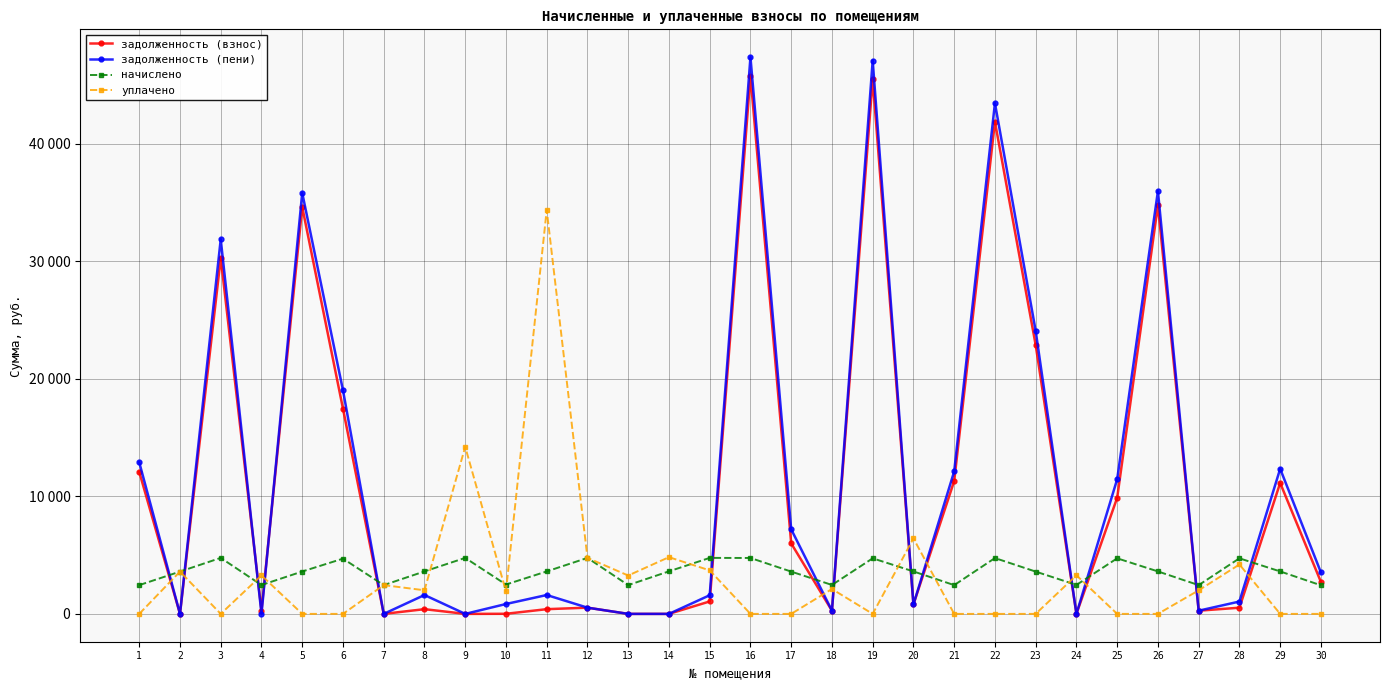

Reading left to right, list all the values displayed in this chart.

задолженность (взнос): 1=12086.9	2=0.0	3=30298.3	4=272.1	5=34633.3	6=17467.8	7=0.0	8=401.6	9=0.0	10=8.0	11=401.6	12=529.6	13=0.0	14=0.0	15=1059.2	16=45799.4	17=6000.0	18=273.6	19=45522.2	20=802.4	21=11309.3	22=41886.1	23=22884.0	24=0.0	25=9887.9	26=34782.5	27=272.0	28=525.6	29=11144.4	30=2717.8
задолженность (пени): 1=12902.9	2=0.0	3=31887.1	4=0.0	5=35835.7	6=19035.0	7=0.0	8=1606.4	9=0.0	10=840.8	11=1606.4	12=529.6	13=0.0	14=0.0	15=1588.0	16=47385.8	17=7200.0	18=273.6	19=47099.0	20=803.2	21=12125.3	22=43470.1	23=24084.0	24=0.0	25=11464.6	26=35987.3	27=272.0	28=1051.2	29=12349.2	30=3529.0
начислено: 1=2448.0	2=3600.0	3=4766.4	4=2455.2	5=3607.2	6=4701.6	7=2448.0	8=3614.4	9=4766.4	10=2498.4	11=3614.4	12=4766.4	13=2448.0	14=3621.6	15=4766.4	16=4759.2	17=3600.0	18=2462.4	19=4730.4	20=3614.4	21=2448.0	22=4752.0	23=3600.0	24=2462.4	25=4730.4	26=3614.4	27=2448.0	28=4730.4	29=3614.4	30=2433.6
уплачено: 1=0.0	2=3600.0	3=0.0	4=3274.9	5=0.0	6=0.0	7=2448.0	8=2010.3	9=14218.8	10=1918.0	11=34380.9	12=4766.4	13=3265.0	14=4828.8	15=3703.5	16=0.0	17=0.0	18=2116.9	19=0.0	20=6425.6	21=0.0	22=0.0	23=0.0	24=3284.0	25=0.0	26=0.0	27=2004.5	28=4204.8	29=0.0	30=0.0